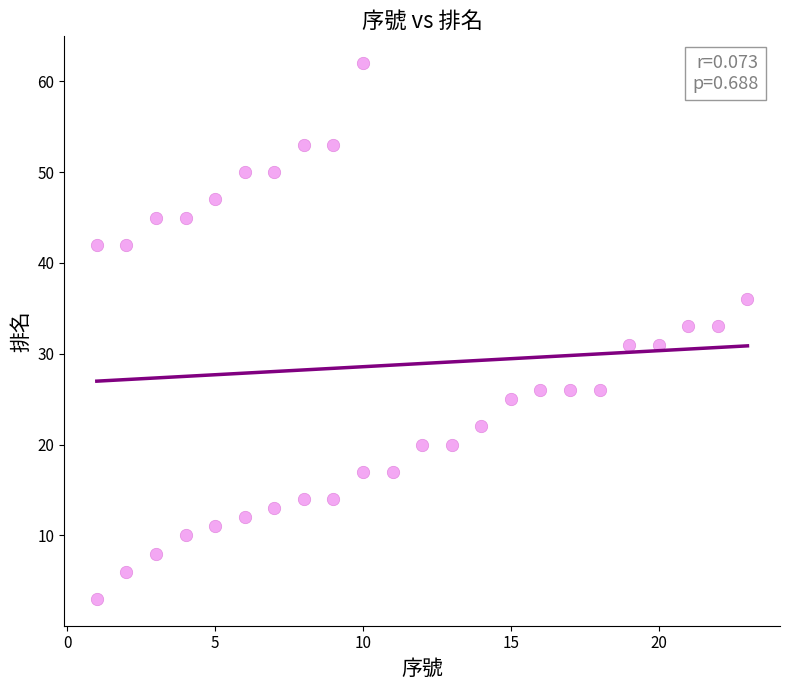

What is the range of X values (max minus min)?

22